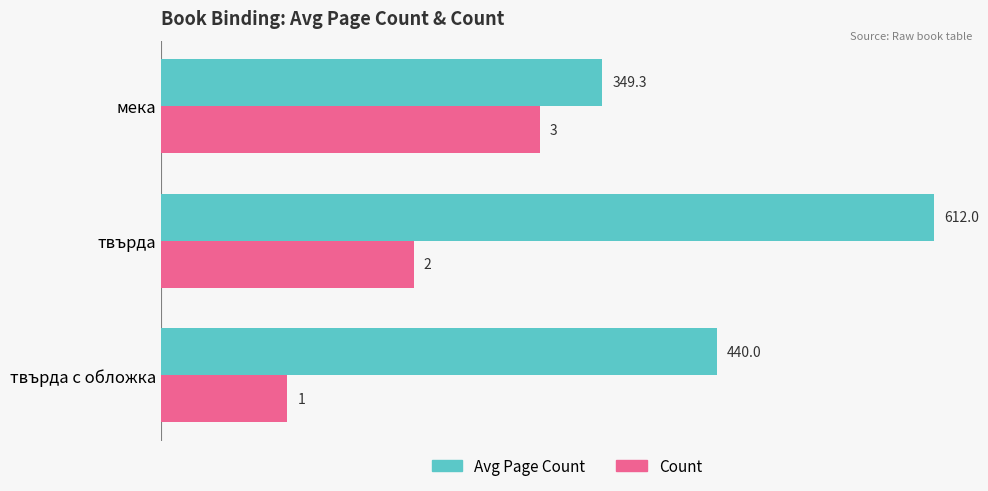

What is the total value across all series at твърда?

812.0